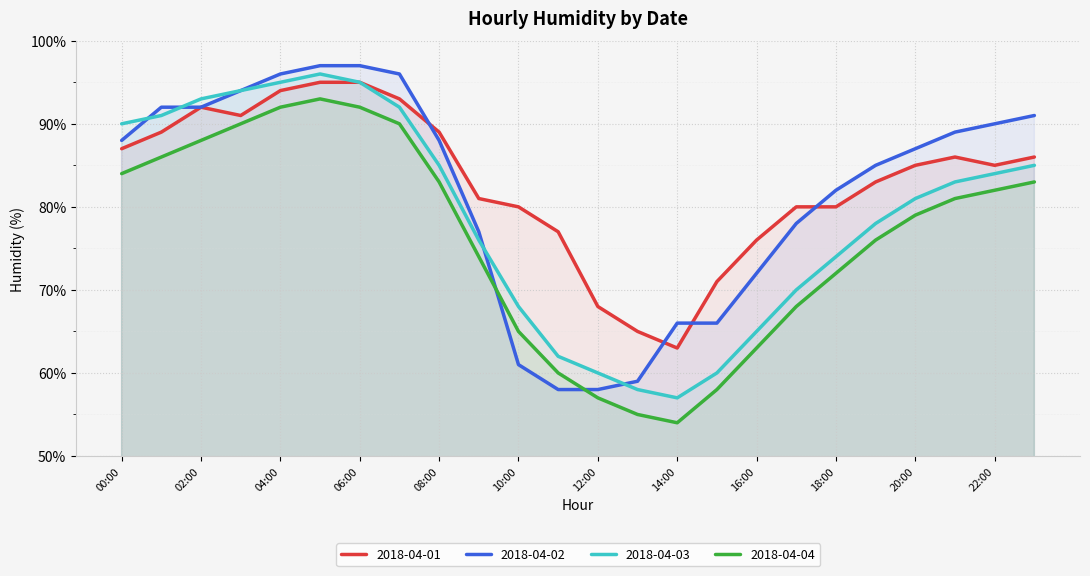

At which label does 2018-04-02 reach its minimum?

11:00